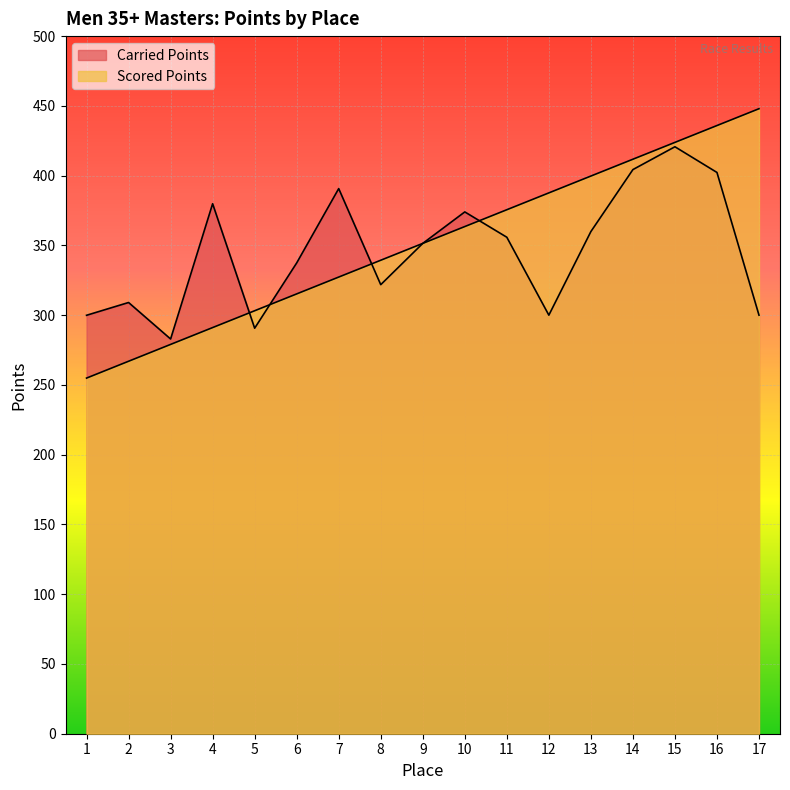

What is the difference between the maximum and second lowest values in the Carried Points series?

130.0